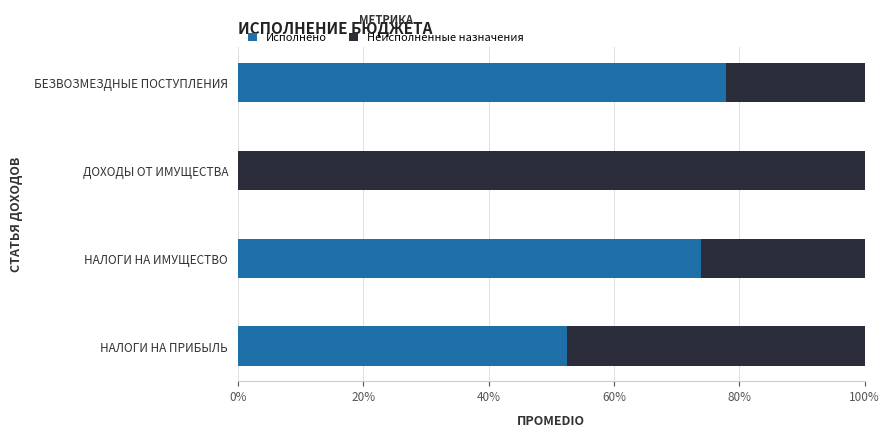

How many series are shown in this chart?

2